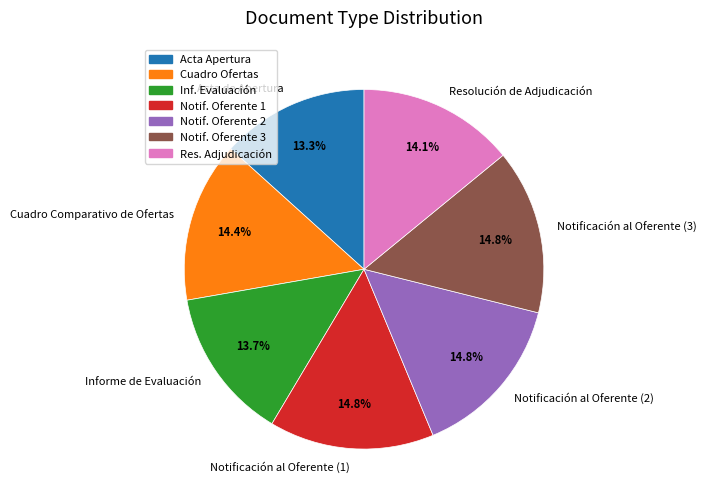

How many segments does this pie chart have?

7